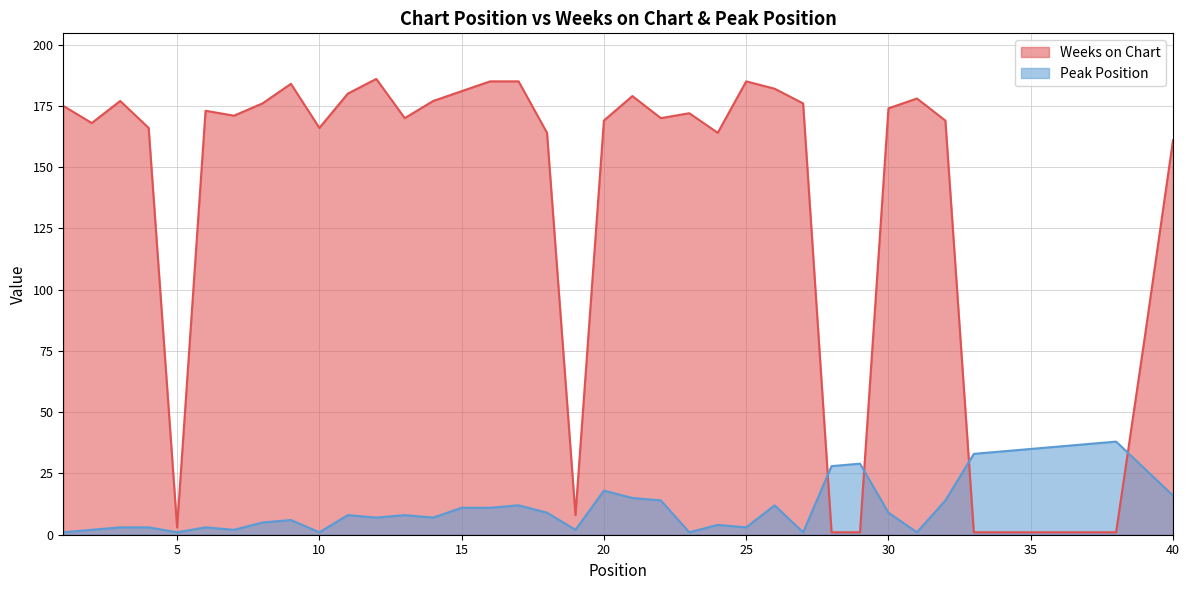

What value does the Weeks on Chart series have at 6?

173